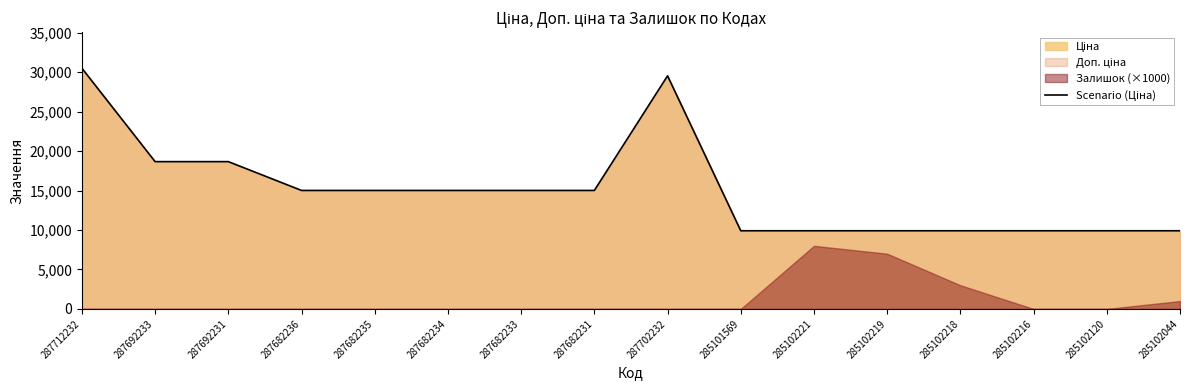

How many categories are shown in the chart?

16